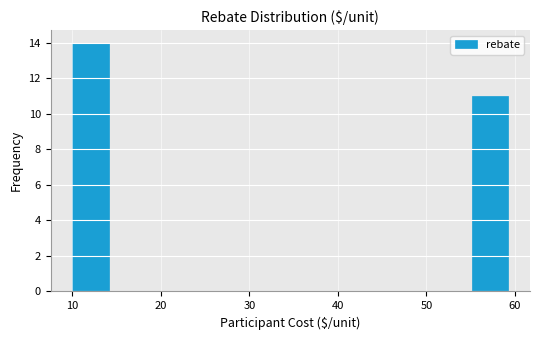

Over which range of the x-axis is the bar tallest?

10 to 14